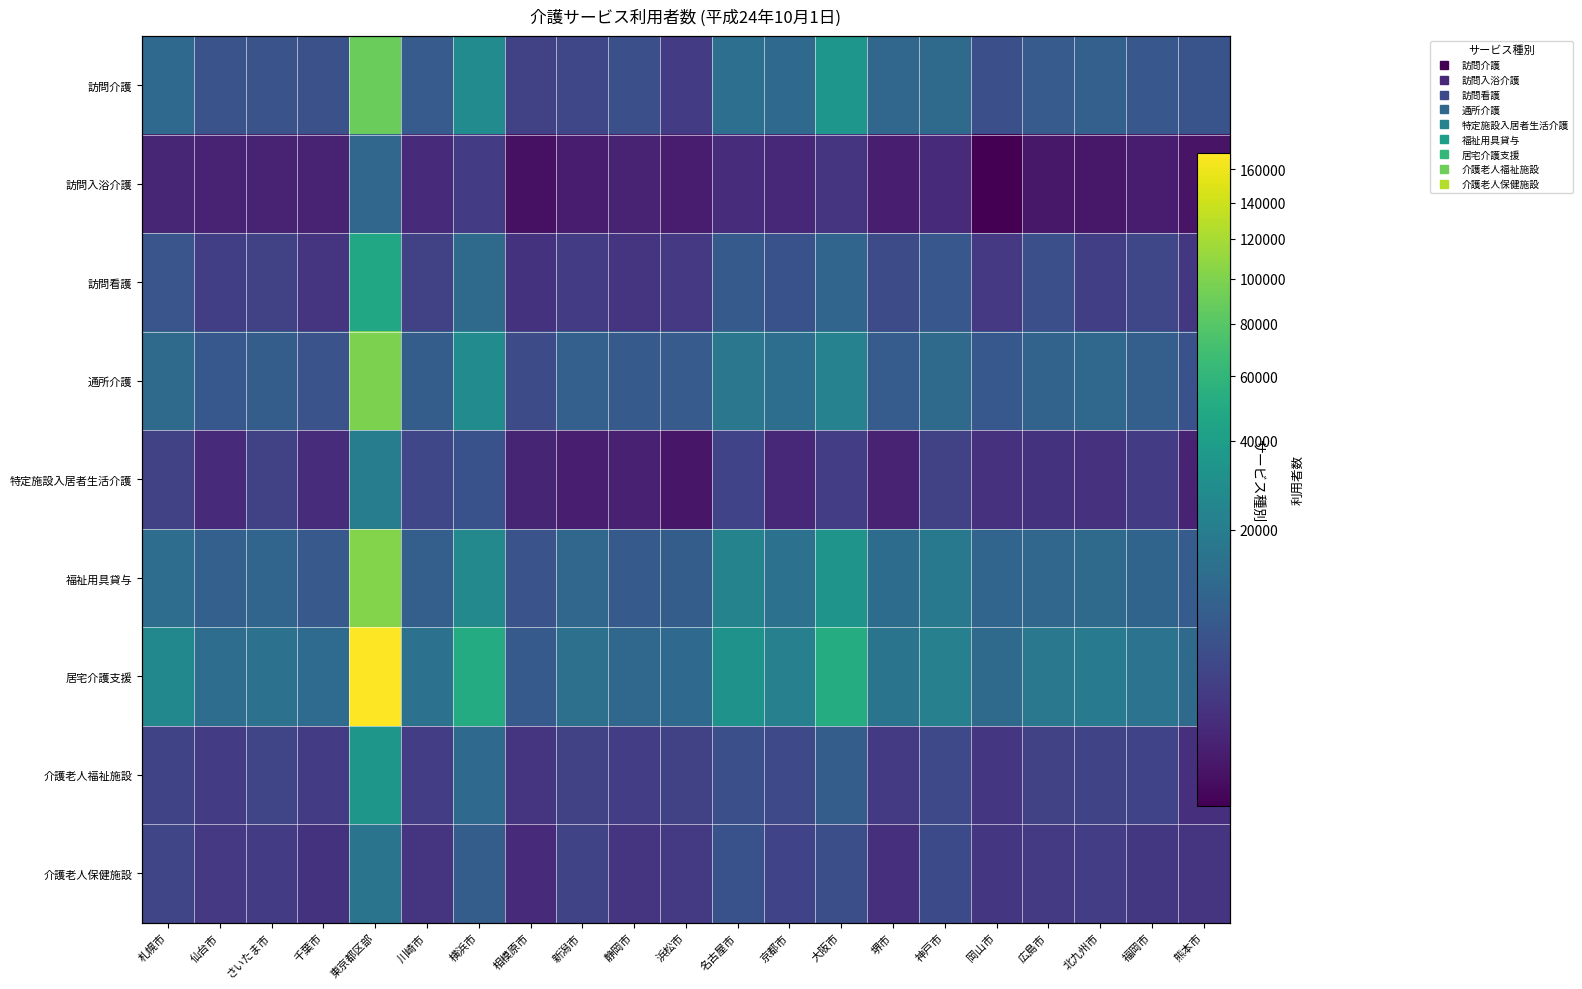

Count the number of data series in this chart.

9